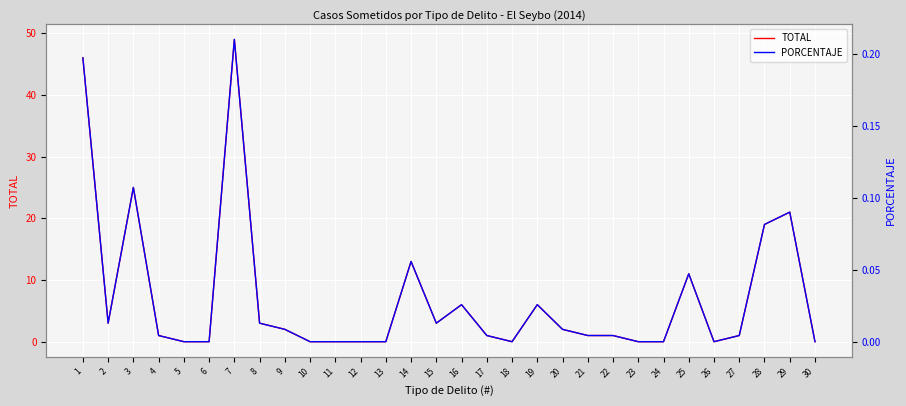

In TOTAL, how many points are lower than both neighbors (excluding endpoints)?

4